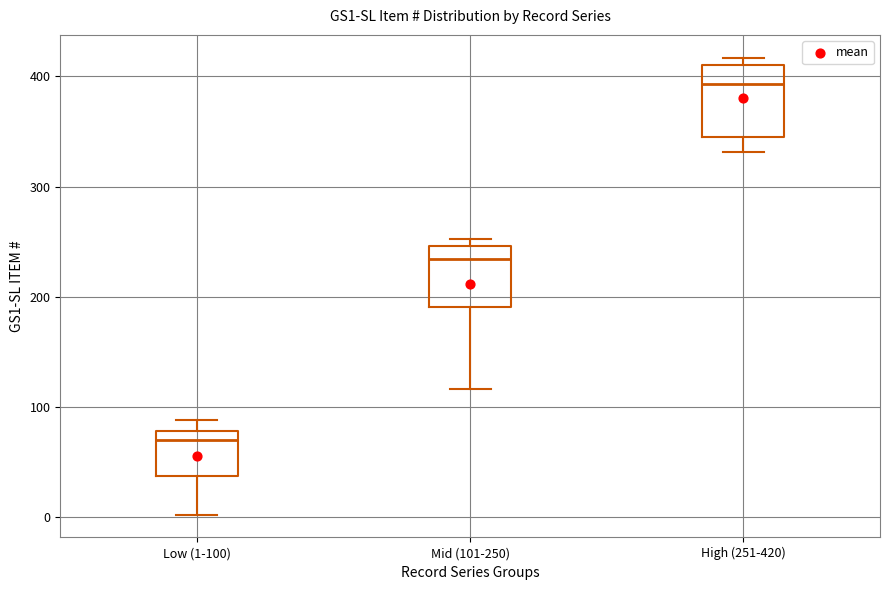

Reading left to right, transcribe this box plot: for each box, give where its median line is, the range the box spans, and where its two whiskers end, as read against the y-axis. The values are not printed on the chart, so give them approximately, as read against the axis.

Low (1-100): median 70, box 40 to 80, whiskers 0 to 90
Mid (101-250): median 230, box 190 to 250, whiskers 120 to 250 (just above the box's upper edge)
High (251-420): median 390, box 340 to 410, whiskers 330 to 420